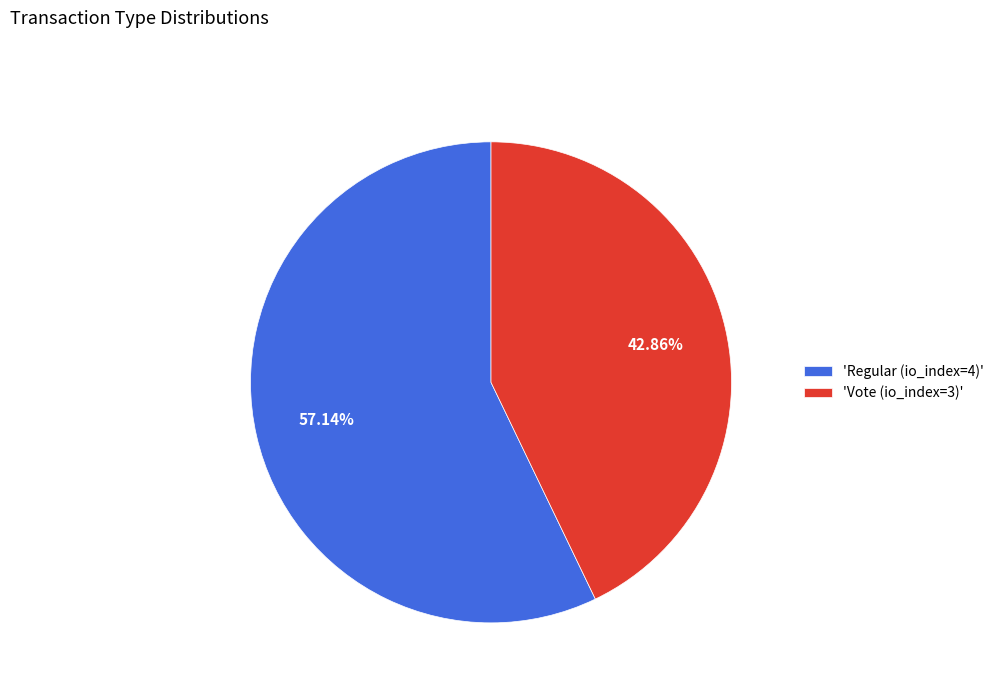

How many slices are in this pie chart?

2